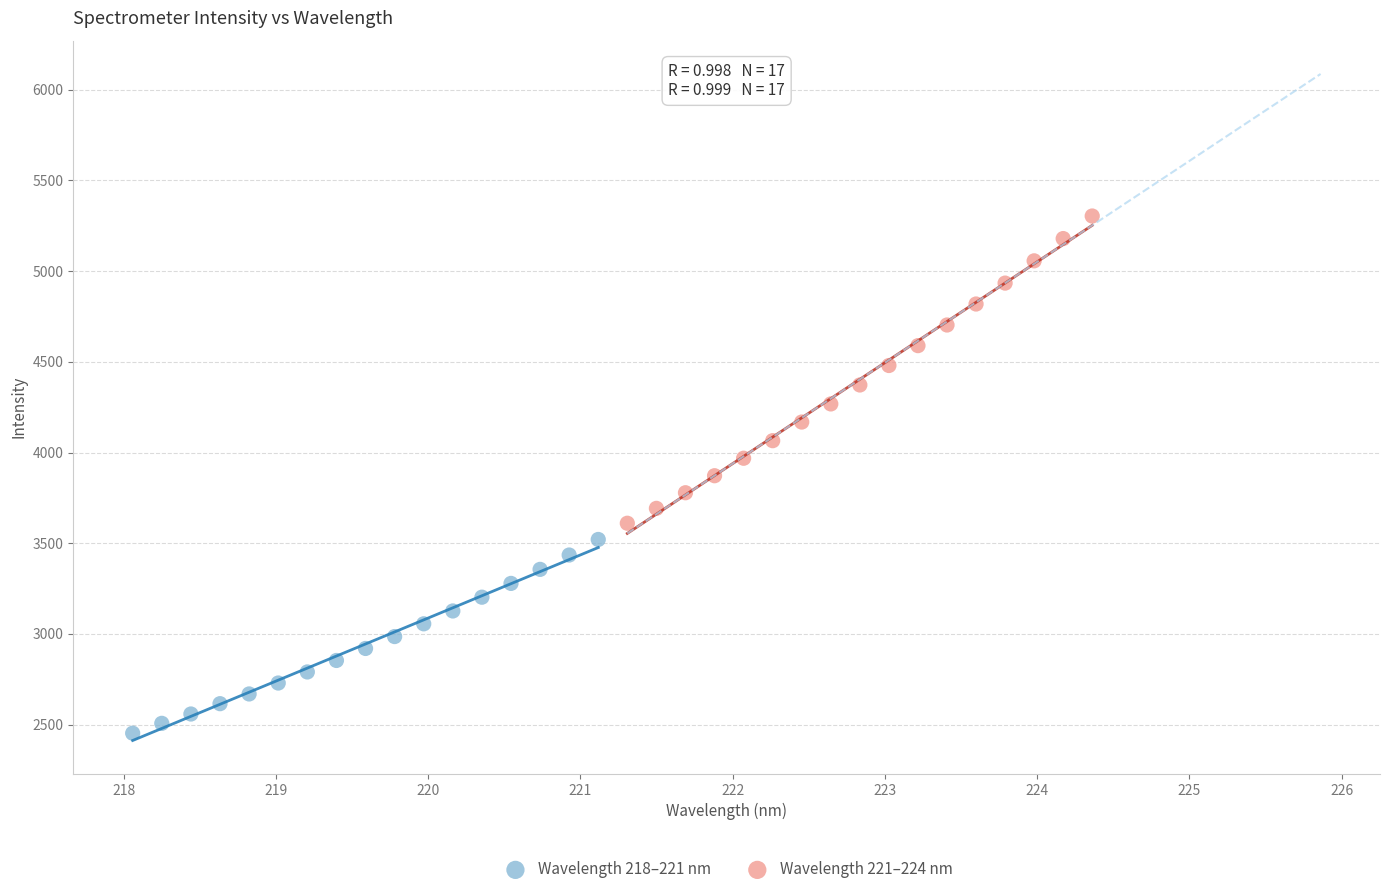

Which series reaches the minimum Y coordinate?

Wavelength 218–221 nm